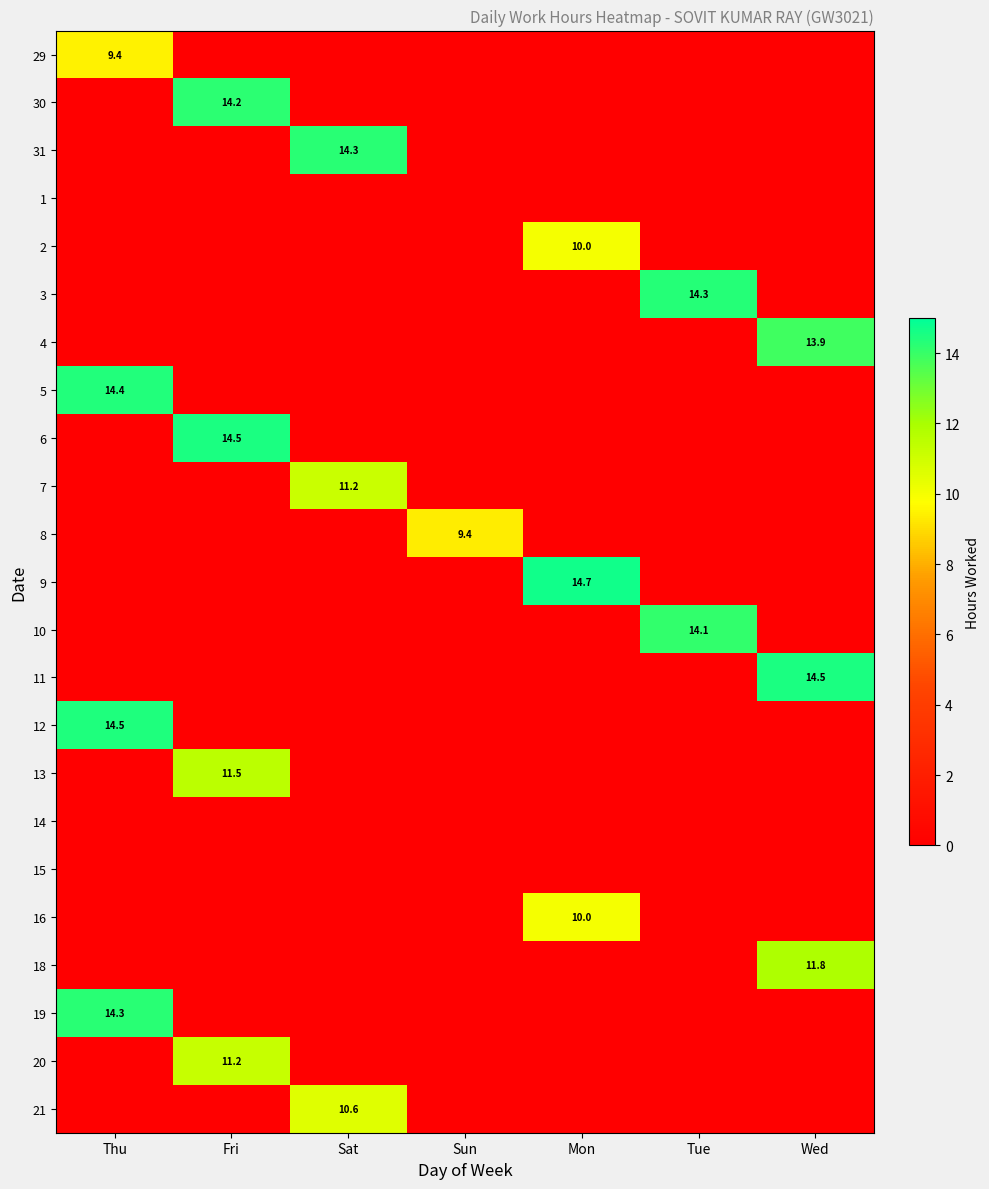

The 16 series shows 10.0 at Mon. True or false?

True